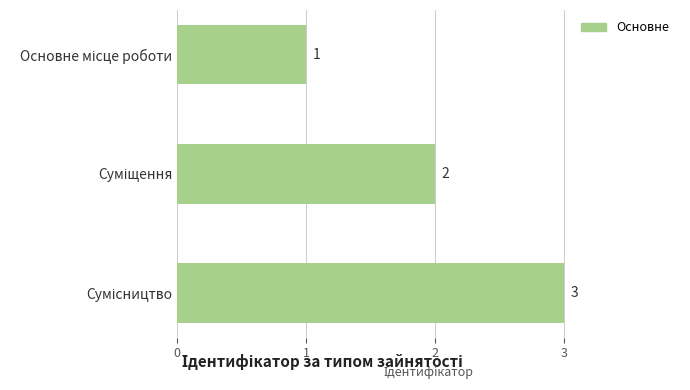

What is the sum of all values?

6